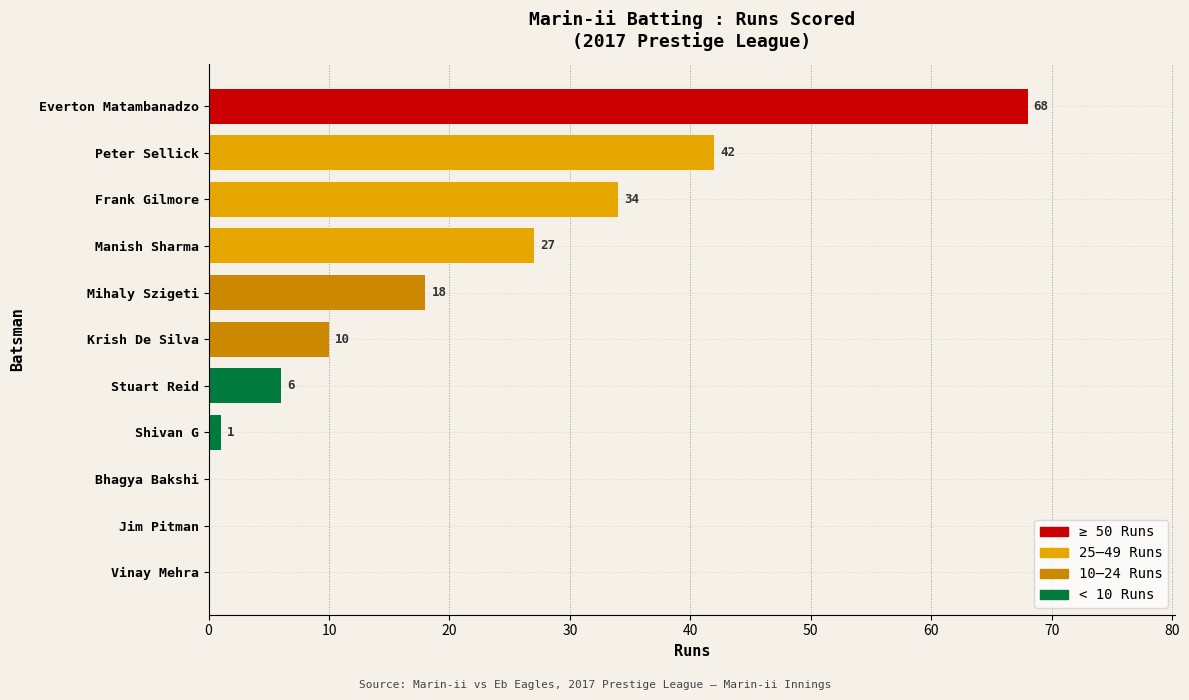

Reading top to bottom, extract all data points from this chart.

Everton Matambanadzo=68	Peter Sellick=42	Frank Gilmore=34	Manish Sharma=27	Mihaly Szigeti=18	Krish De Silva=10	Stuart Reid=6	Shivan G=1	Bhagya Bakshi=0	Jim Pitman=0	Vinay Mehra=0